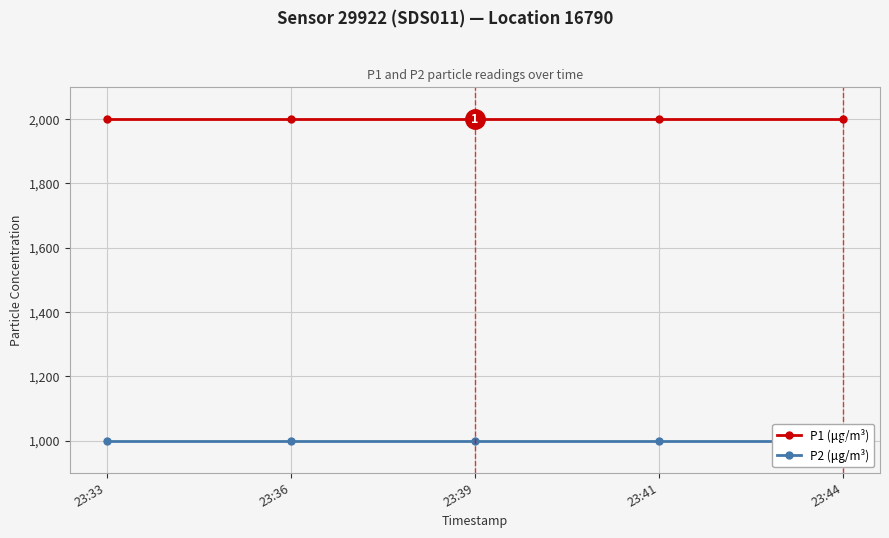

Is this an area chart (filled region under the line)?

No